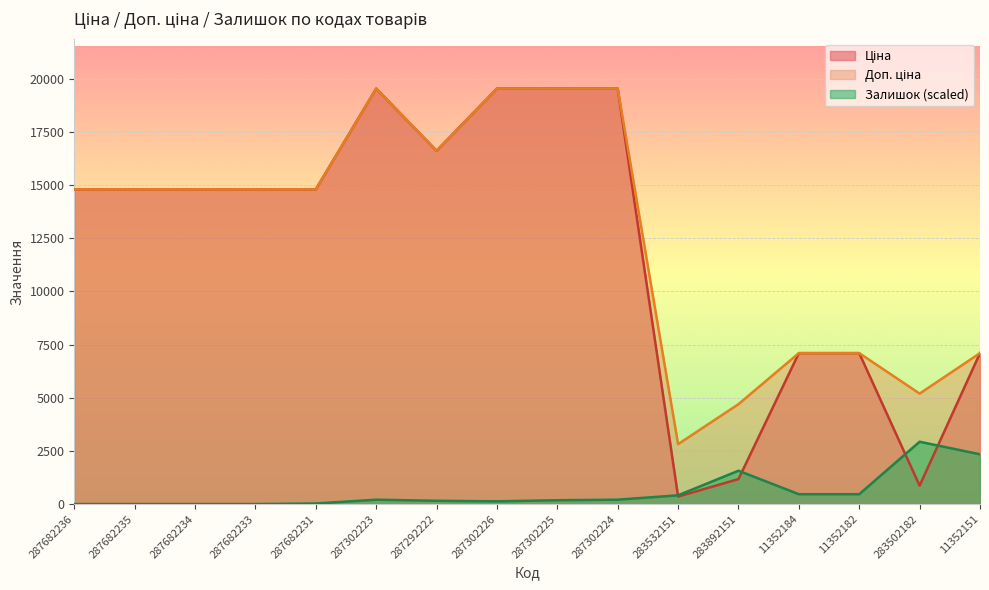

Is the value of Ціна at 287302224 greater than the value of Доп. ціна at 283532151?

Yes